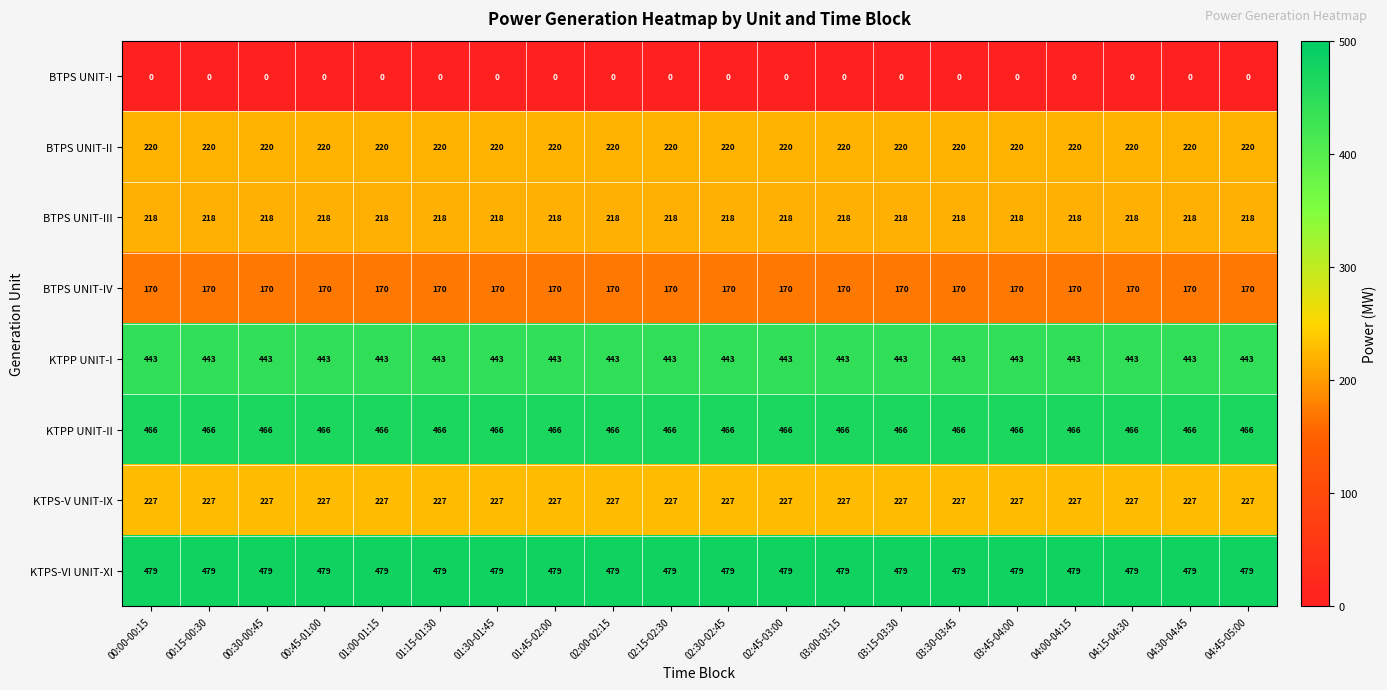

What is the difference between the highest and lowest values at 02:00-02:15?

479